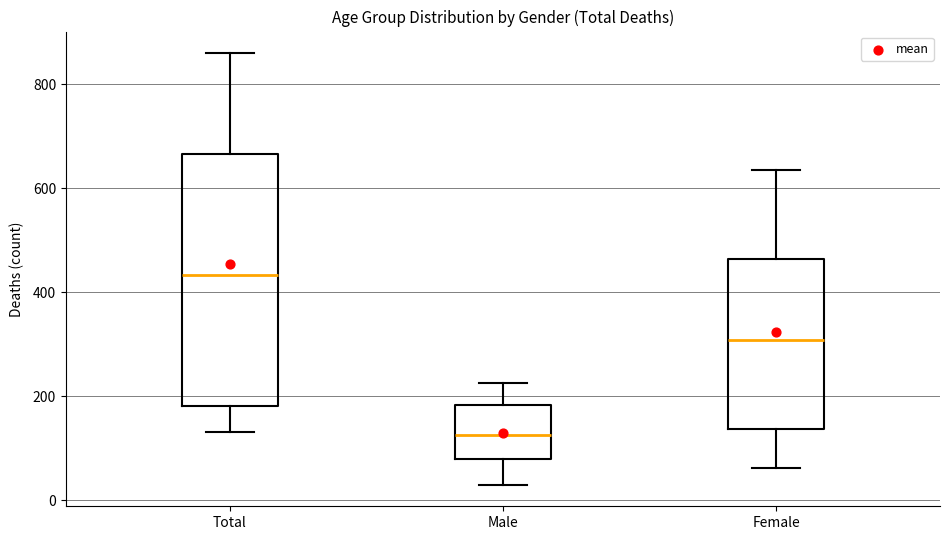

Reading left to right, transcribe this box plot: for each box, give where its median line is, the range the box spans, and where its two whiskers end, as read against the y-axis. The values are not printed on the chart, so give them approximately, as read against the axis.

Total: median 440, box 180 to 660, whiskers 140 to 860
Male: median 120, box 80 to 180, whiskers 20 to 220
Female: median 300, box 140 to 460, whiskers 60 to 640